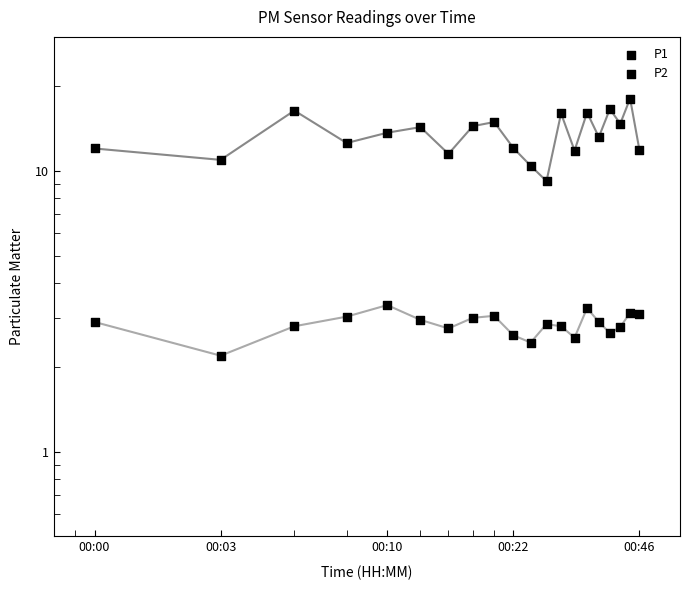

Which series reaches the maximum Y coordinate?

P1